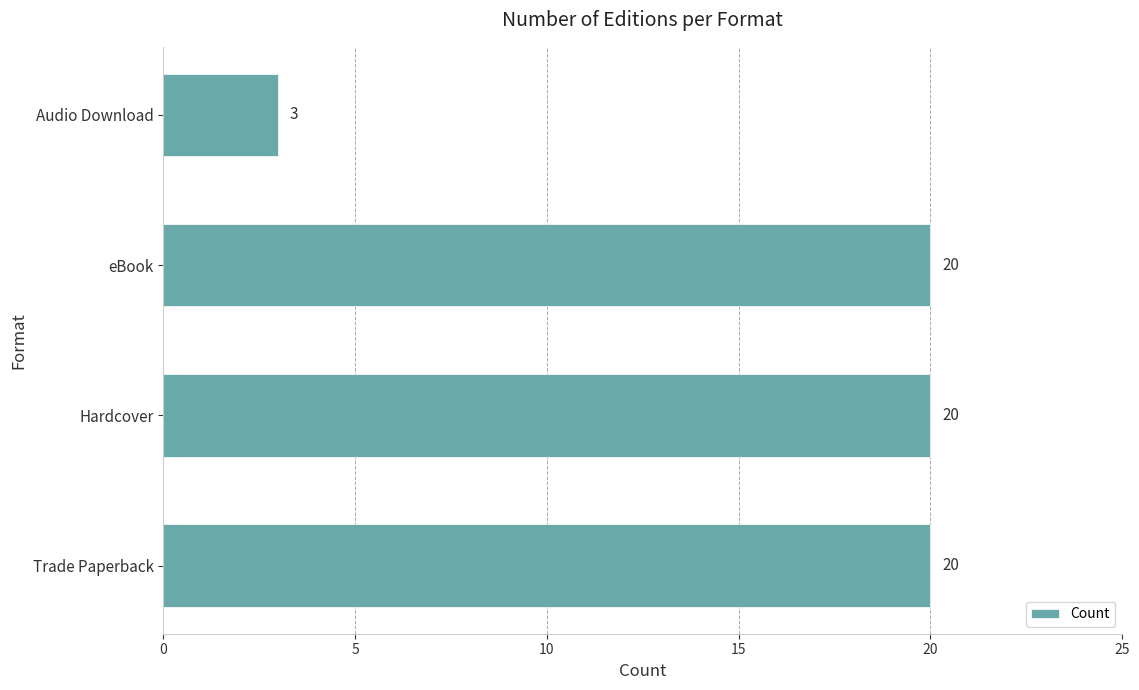

The chart shows a value of 10 at Hardcover. True or false?

False